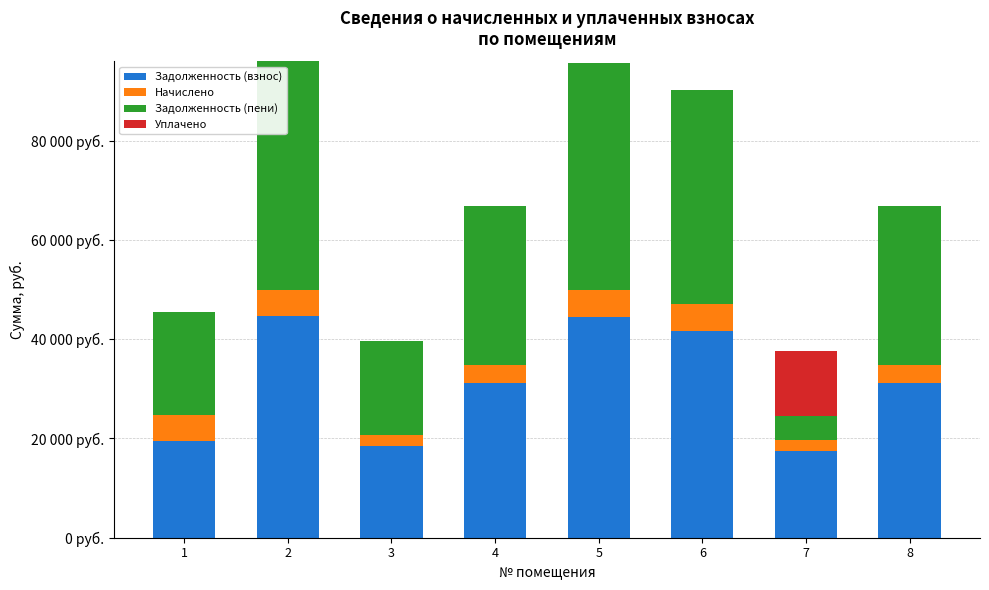

Rank the categories by Задолженность (взнос) value from lowest to highest.

7, 3, 1, 4, 8, 6, 5, 2